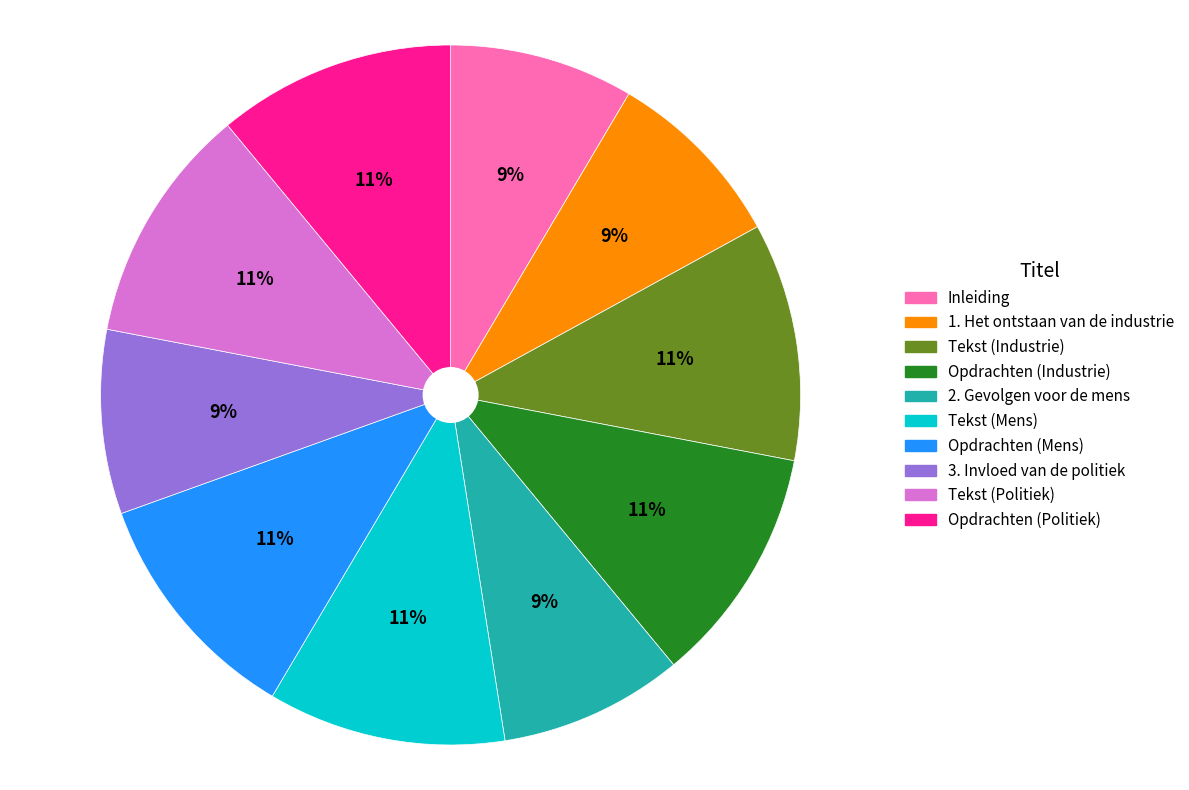

Approximately how many times larger is the value at Tekst (Politiek) compared to Opdrachten (Industrie)?

1.0